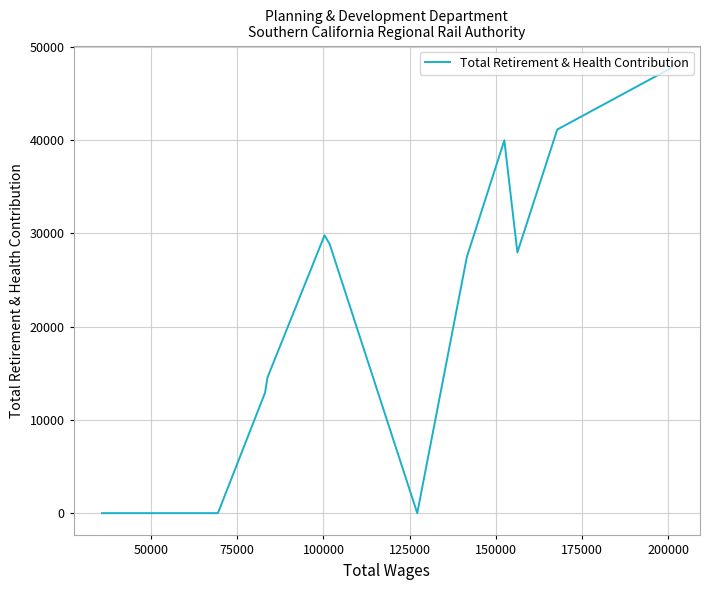

True or false: the data has more than 2 interior local peaks.

False